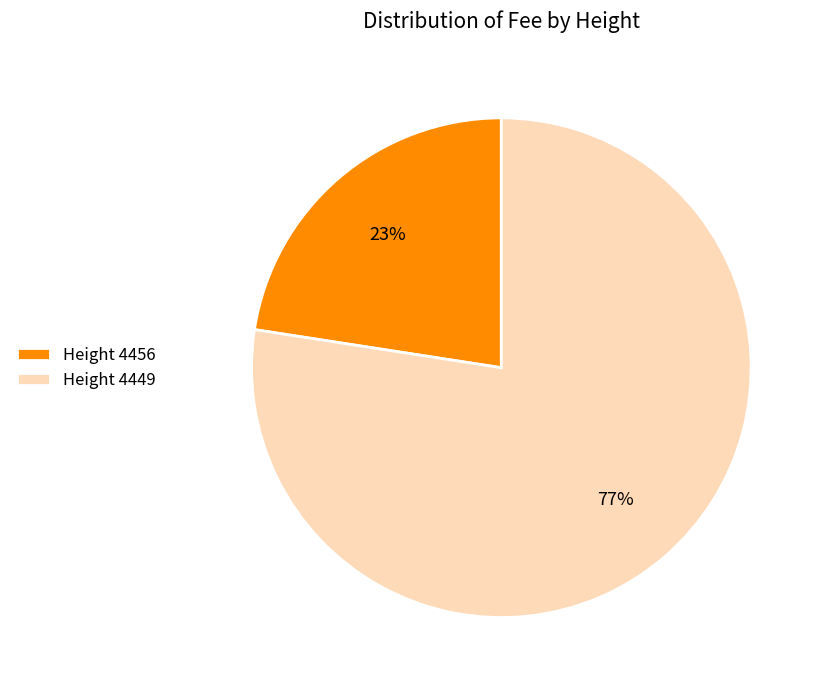

Combined, do Height 4456 and Height 4449 account for over 50%?

Yes